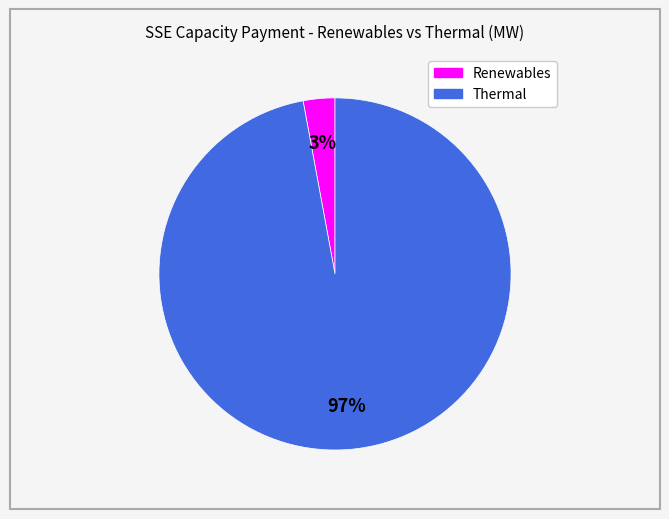

To the nearest percent, what is the difference between the largest and smallest slice percentages?

94%